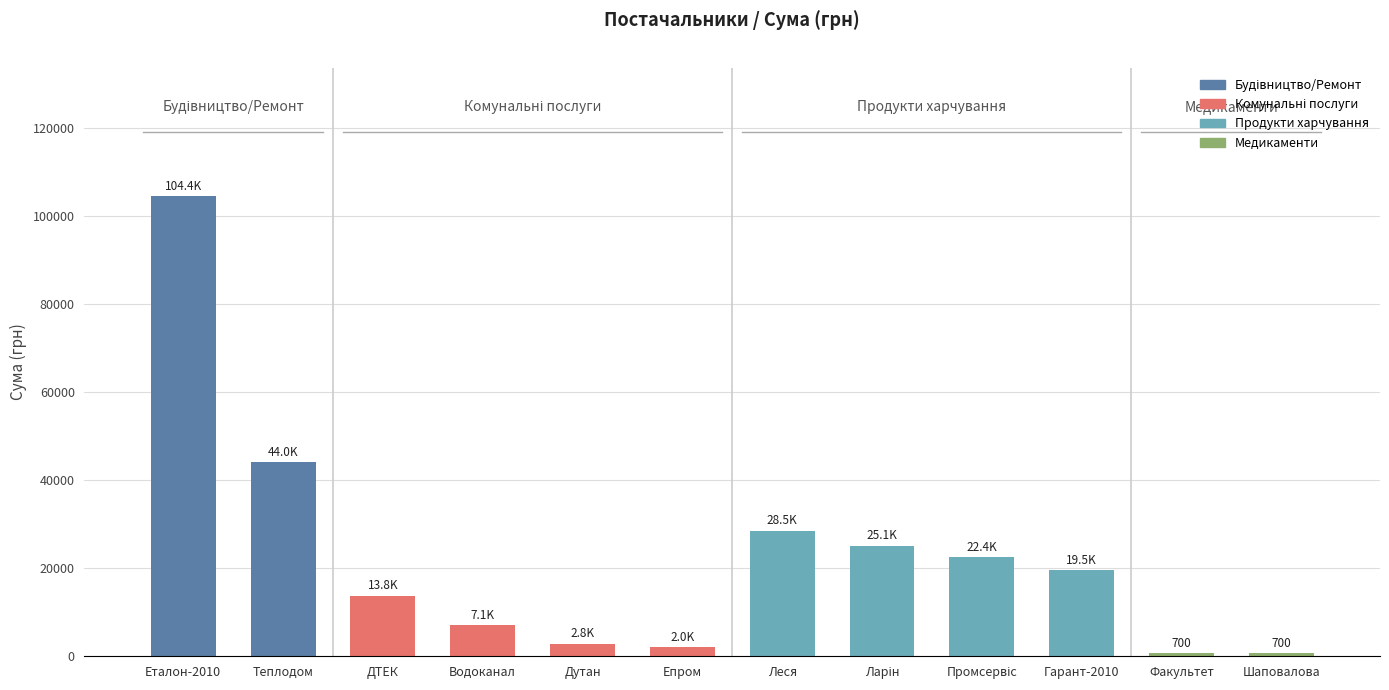

True or false: the data shows 7073.4 at Водоканал.

True